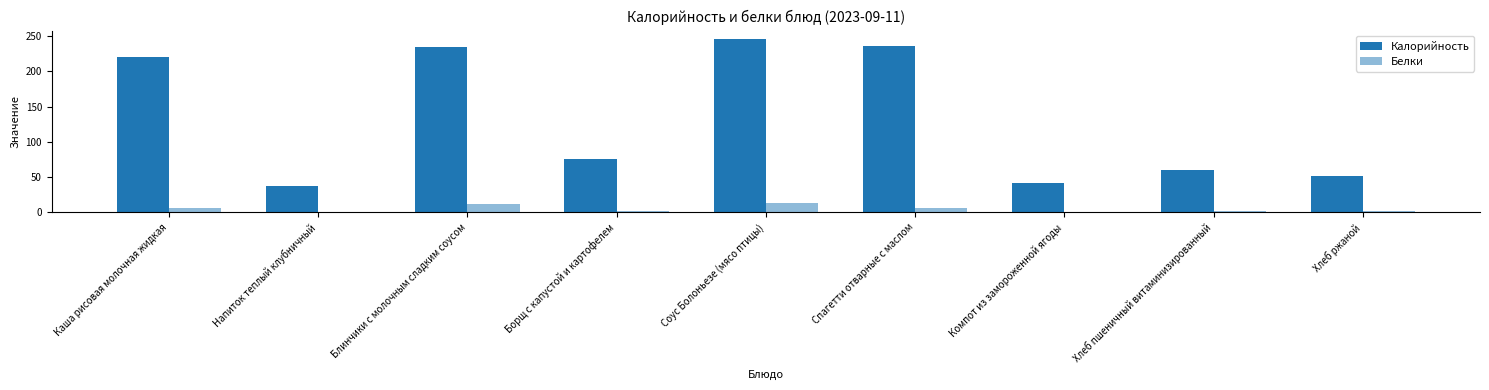

How many groups of bars are there?

9